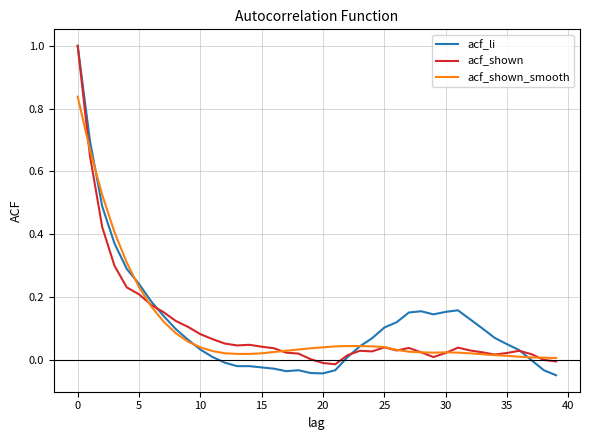

What is the maximum value shown in the chart?

1.0